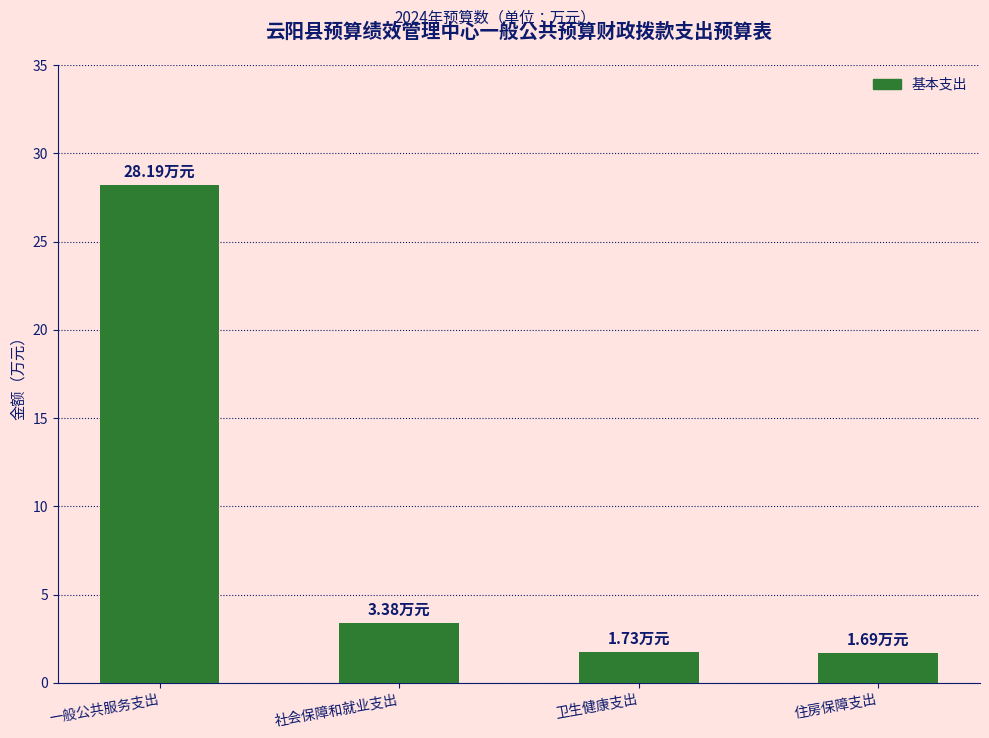

Where is the data nearest to the value 14?

社会保障和就业支出